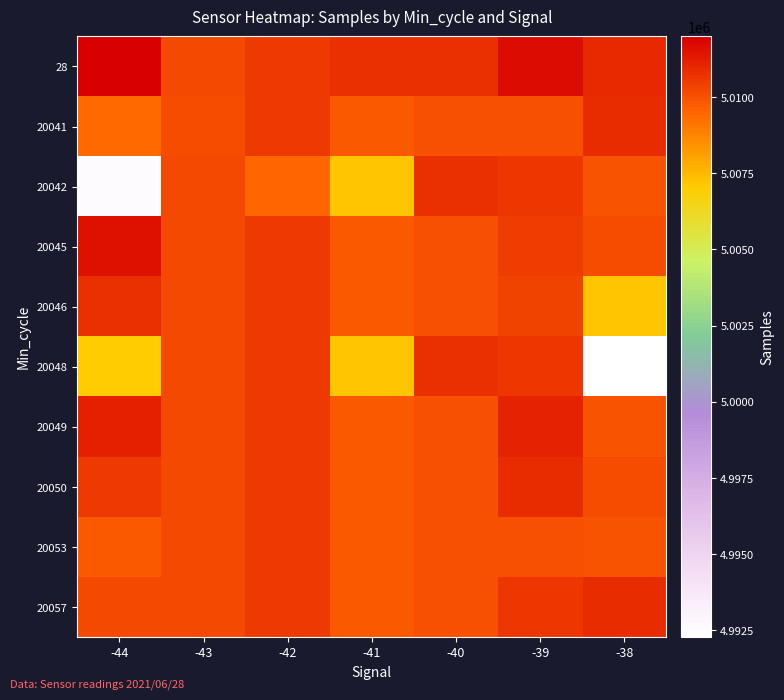

Between -42 and -44, which is larger?

-44